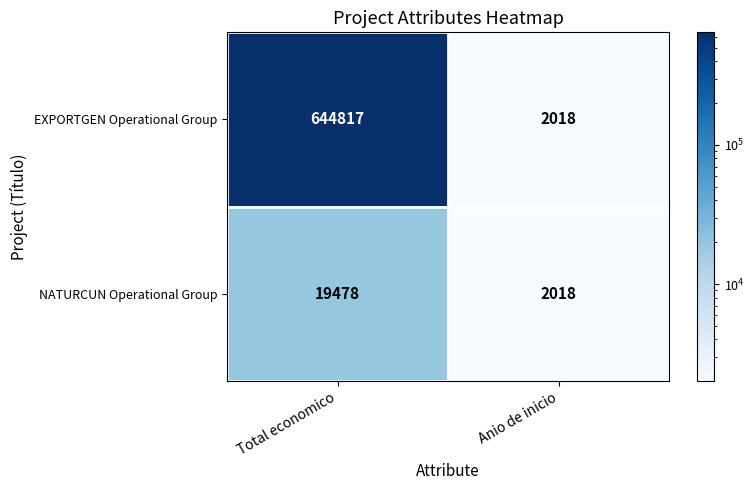

Which series has the widest spread of values?

EXPORTGEN Operational Group